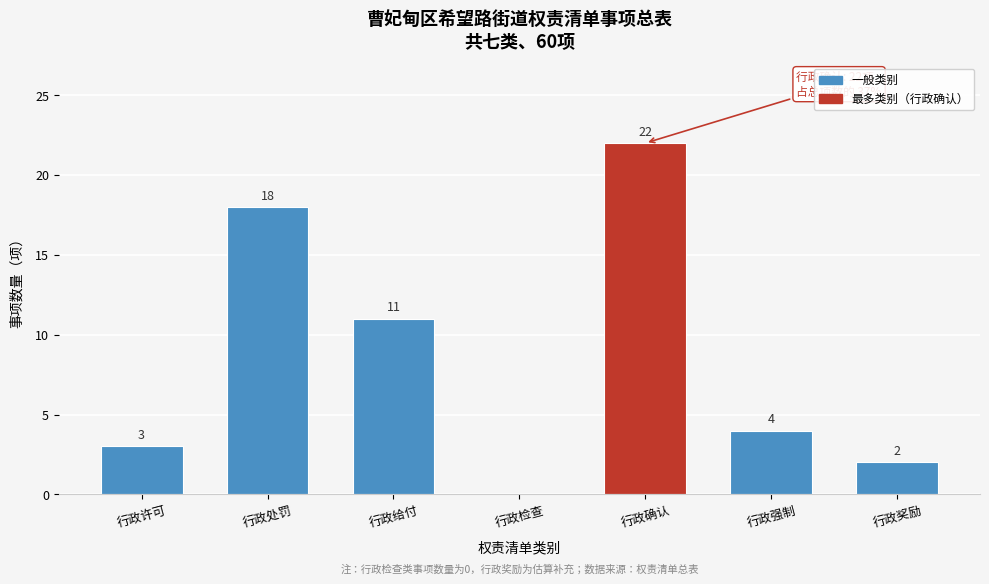

Reading right to left, transcribe all the data shown in this chart.

行政奖励=2	行政强制=4	行政确认=22	行政检查=0	行政给付=11	行政处罚=18	行政许可=3